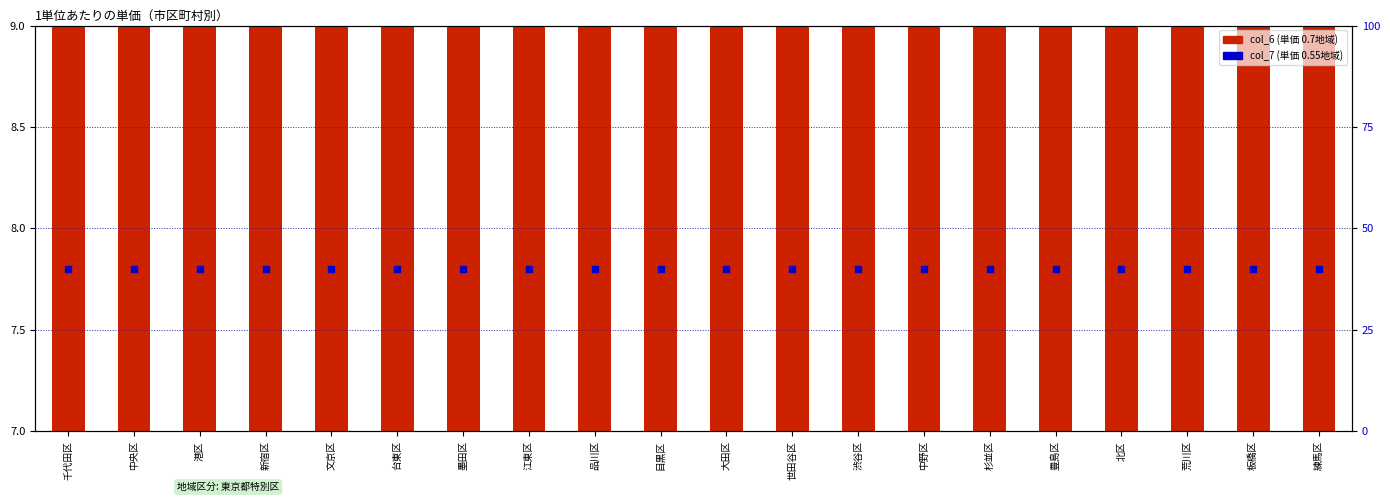

At which category is the sum across all series the highest?

千代田区